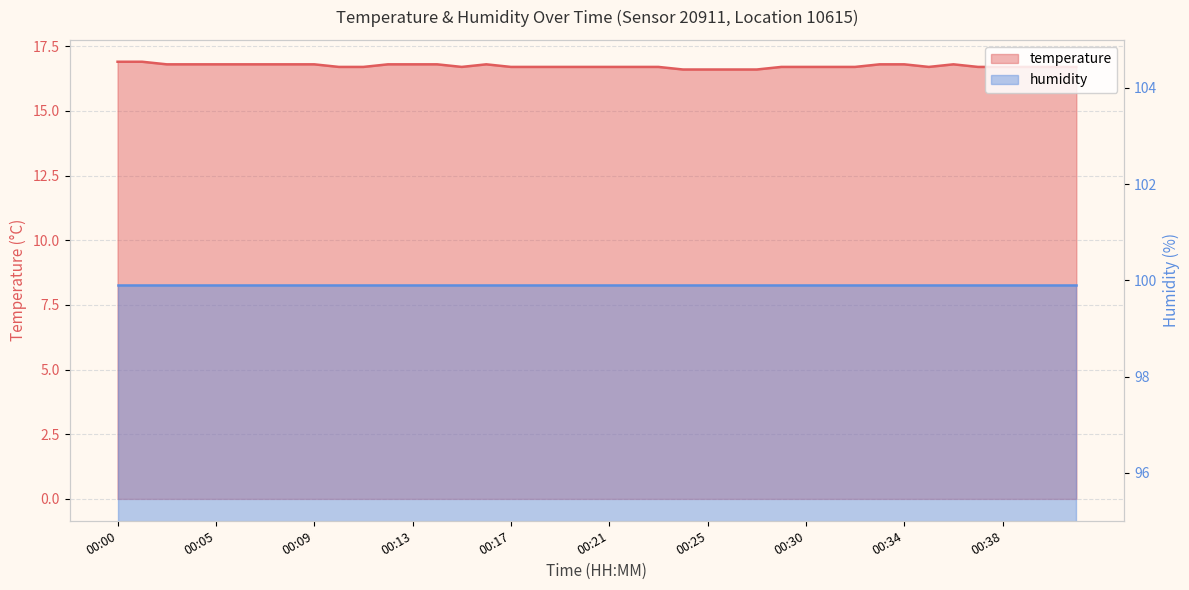

List the labels in order of value, largest first.

00:00, 00:02, 00:03, 00:04, 00:05, 00:06, 00:07, 00:08, 00:09, 00:12, 00:13, 00:14, 00:16, 00:33, 00:34, 00:36, 00:10, 00:11, 00:15, 00:17, 00:18, 00:19, 00:20, 00:21, 00:22, 00:23, 00:28, 00:30, 00:31, 00:32, 00:35, 00:37, 00:38, 00:39, 00:40, 00:41, 00:24, 00:25, 00:26, 00:27